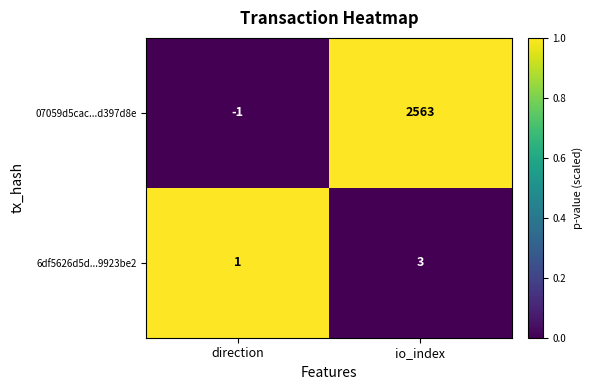

What is the approximate value of 07059d5cac...d397d8e at io_index, to the nearest 50?

2550